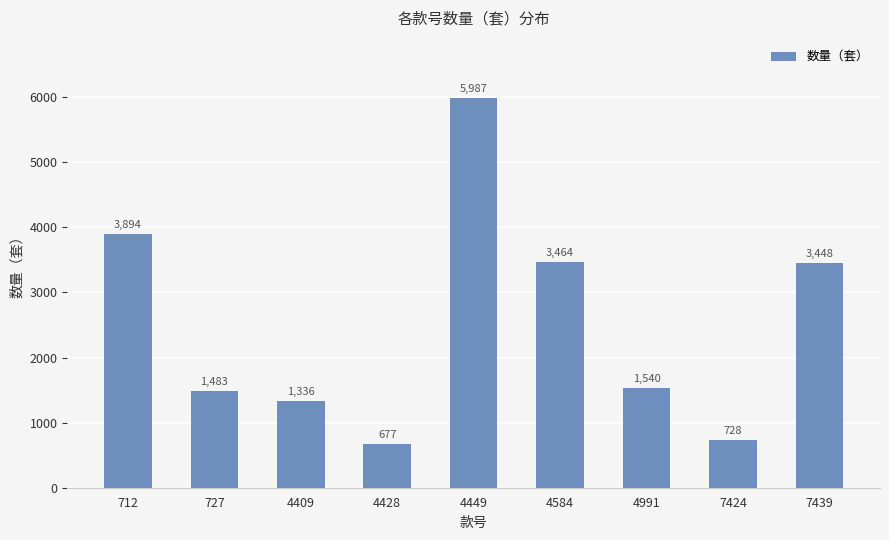

At which label is the value closest to 3332?

7439